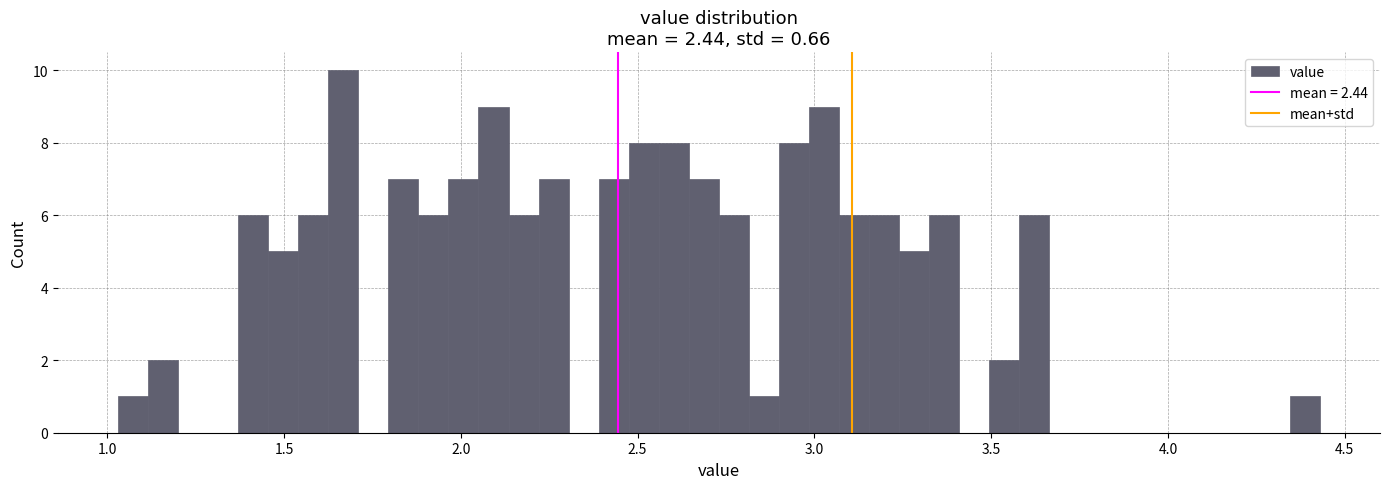

Read against the x-axis, roughly where is the centre of the tallest bar?

1.65